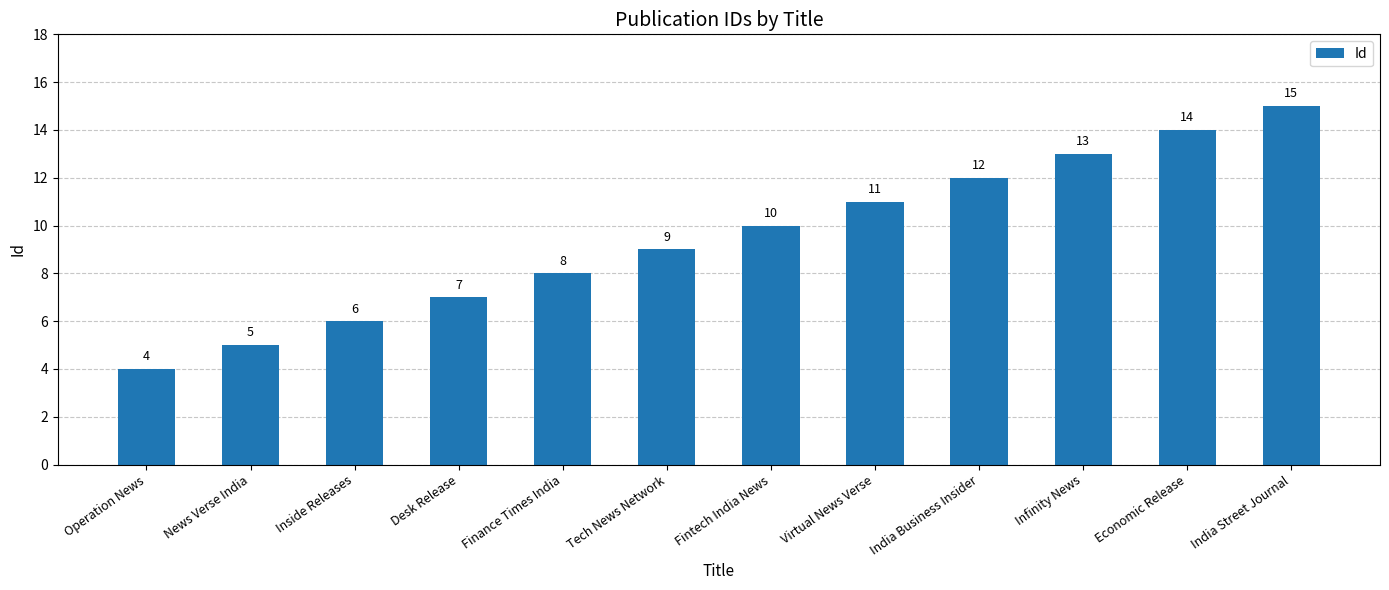

Rank the categories by value from highest to lowest.

India Street Journal, Economic Release, Infinity News, India Business Insider, Virtual News Verse, Fintech India News, Tech News Network, Finance Times India, Desk Release, Inside Releases, News Verse India, Operation News